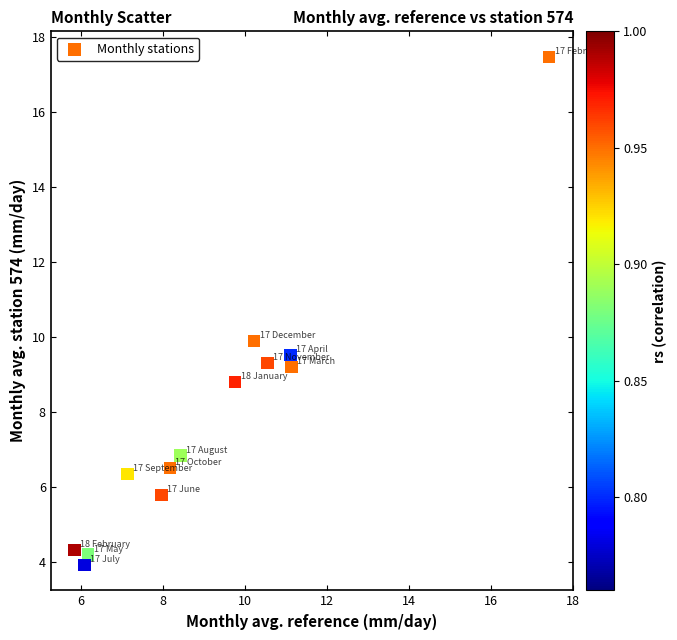

What is the range of X values (max minus min)?

11.6